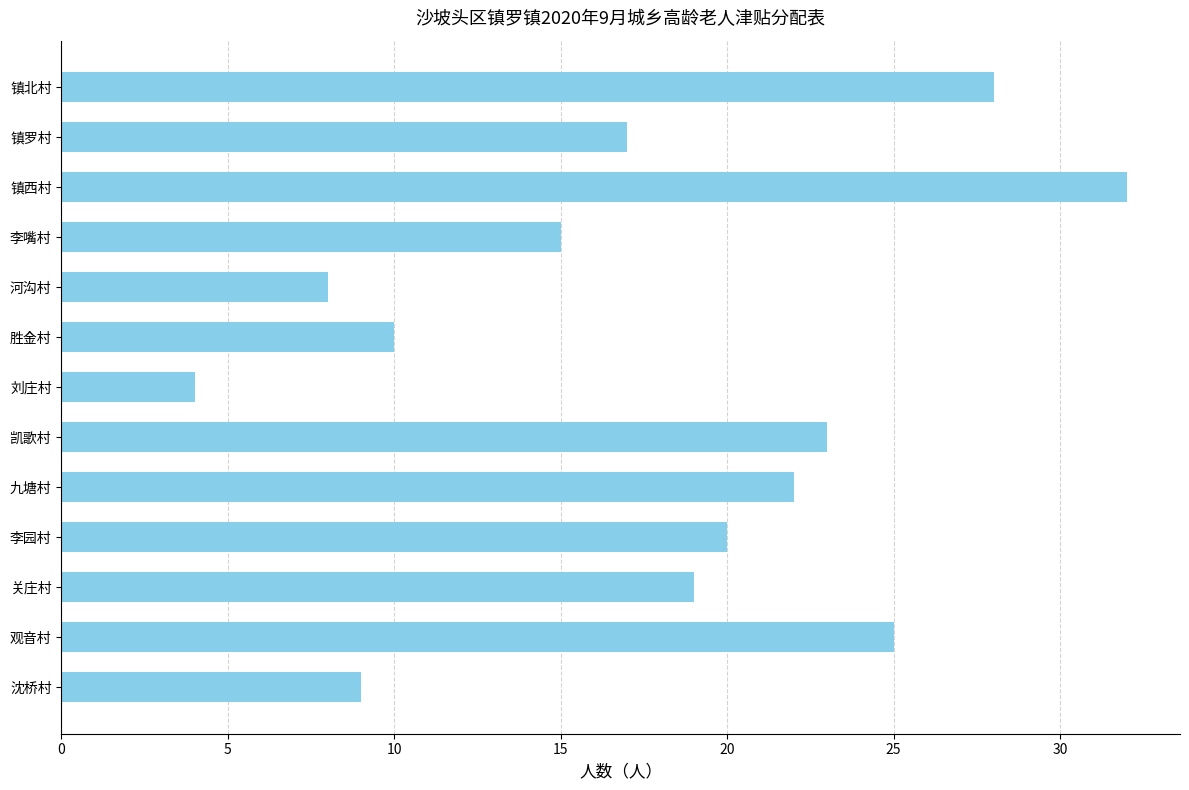

At which category does the chart reach its peak across all series?

镇西村